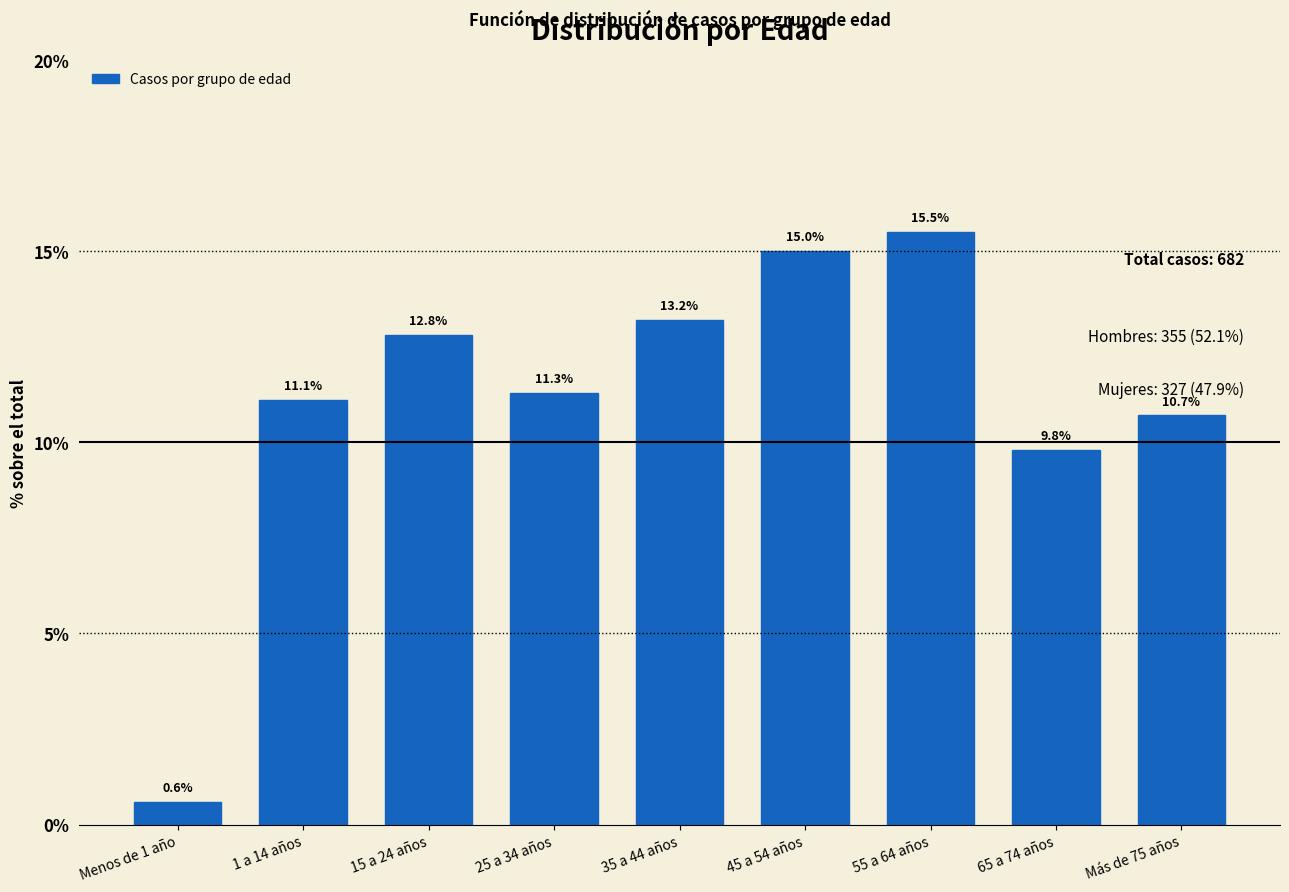

Reading left to right, list all the values displayed in this chart.

0.6	11.1	12.8	11.3	13.2	15.0	15.5	9.8	10.7